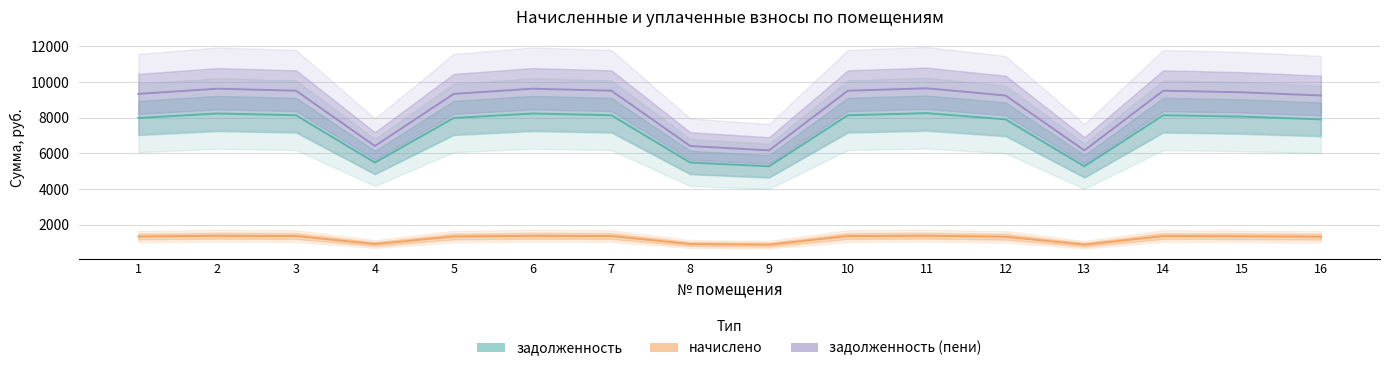

True or false: задолженность has more than 0 interior local peaks.

True